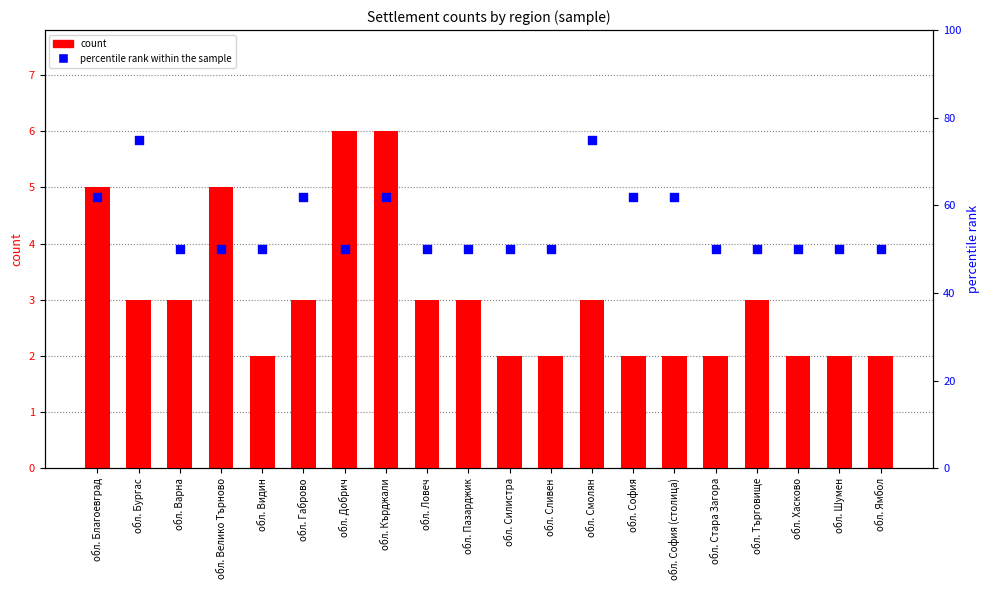

What is the total value across all series at обл. Сливен?

52